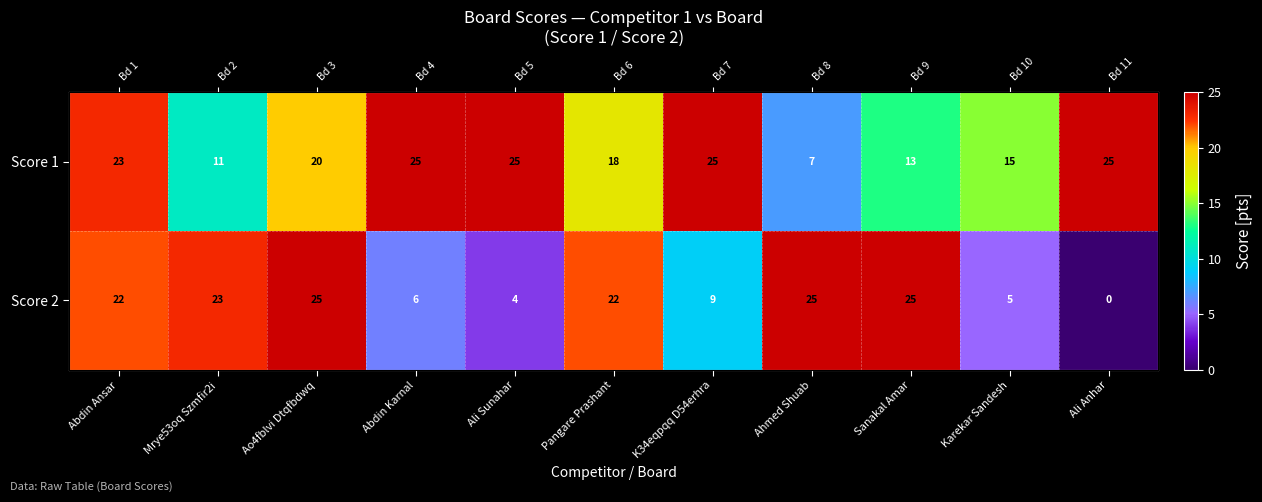

True or false: Score 1 has a value of 28 at Ao4fblvi Dtqfbdwq.

False